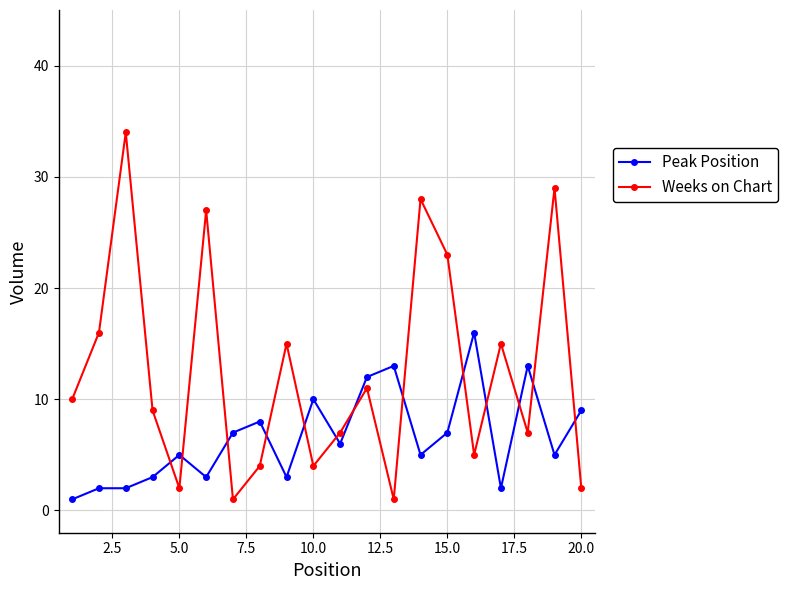

Which series has the largest total across all categories?

Weeks on Chart